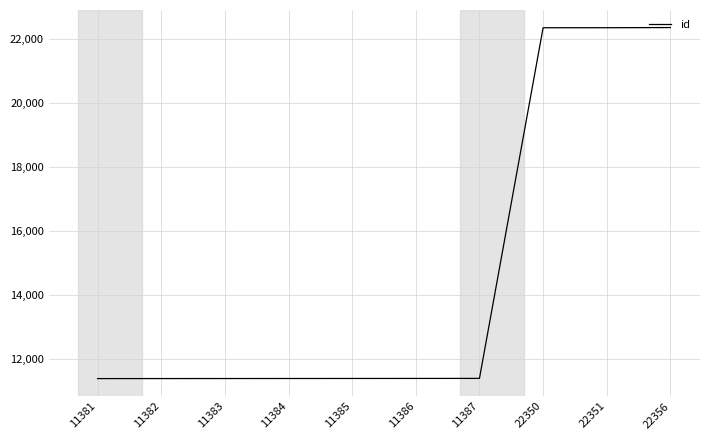

True or false: the data shows 11387 at 11387.

True